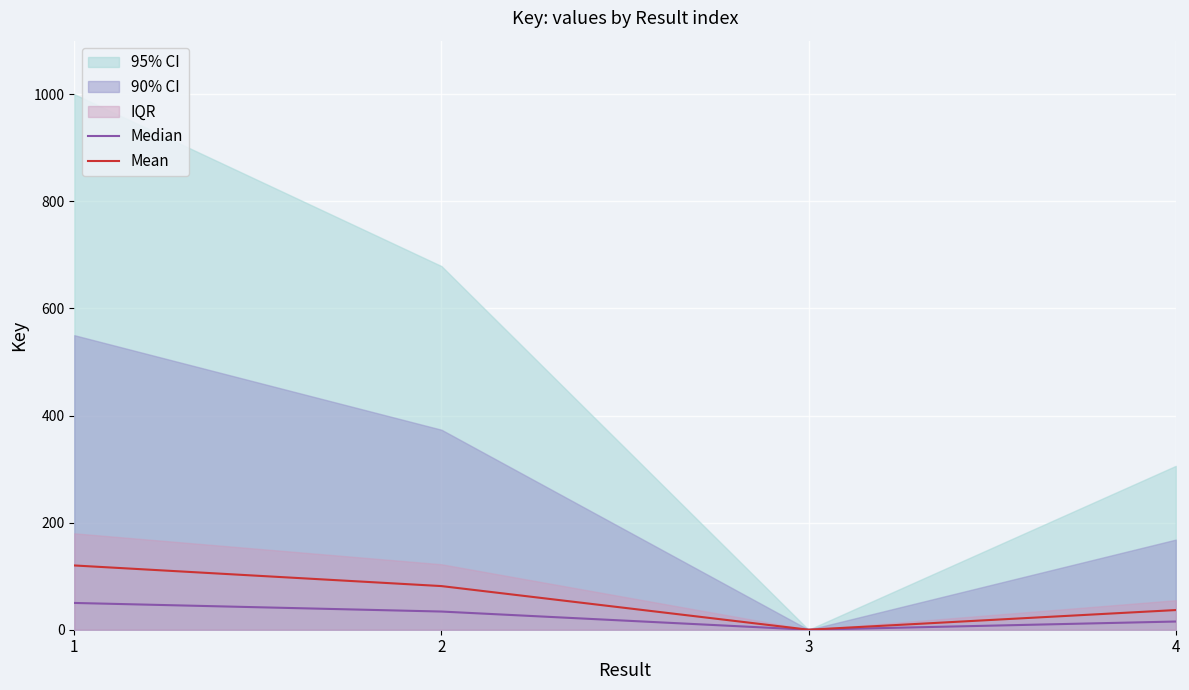

What is the sum of all Median values?

99.3